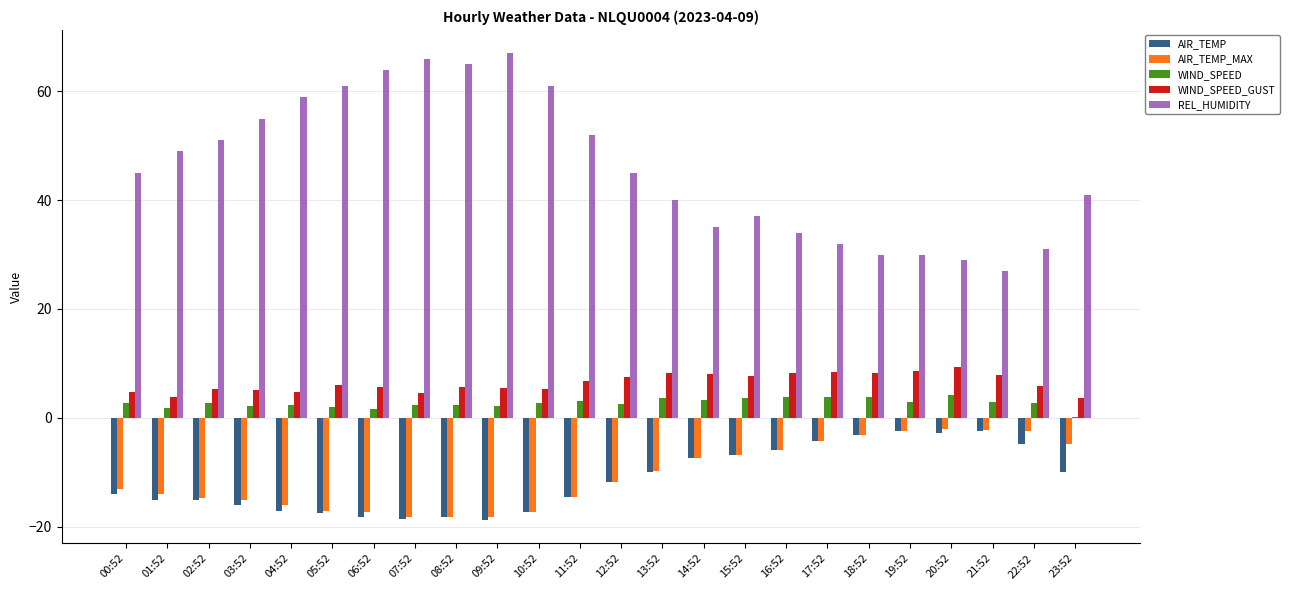

True or false: REL_HUMIDITY has a value of 66.9 at 02:52.

False